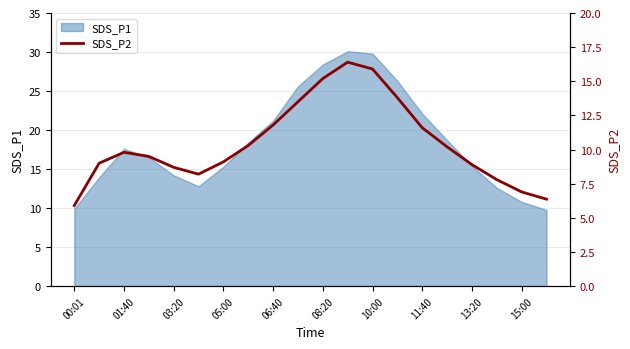

True or false: SDS_P1 has a value of 10.8 at 15:00.

True